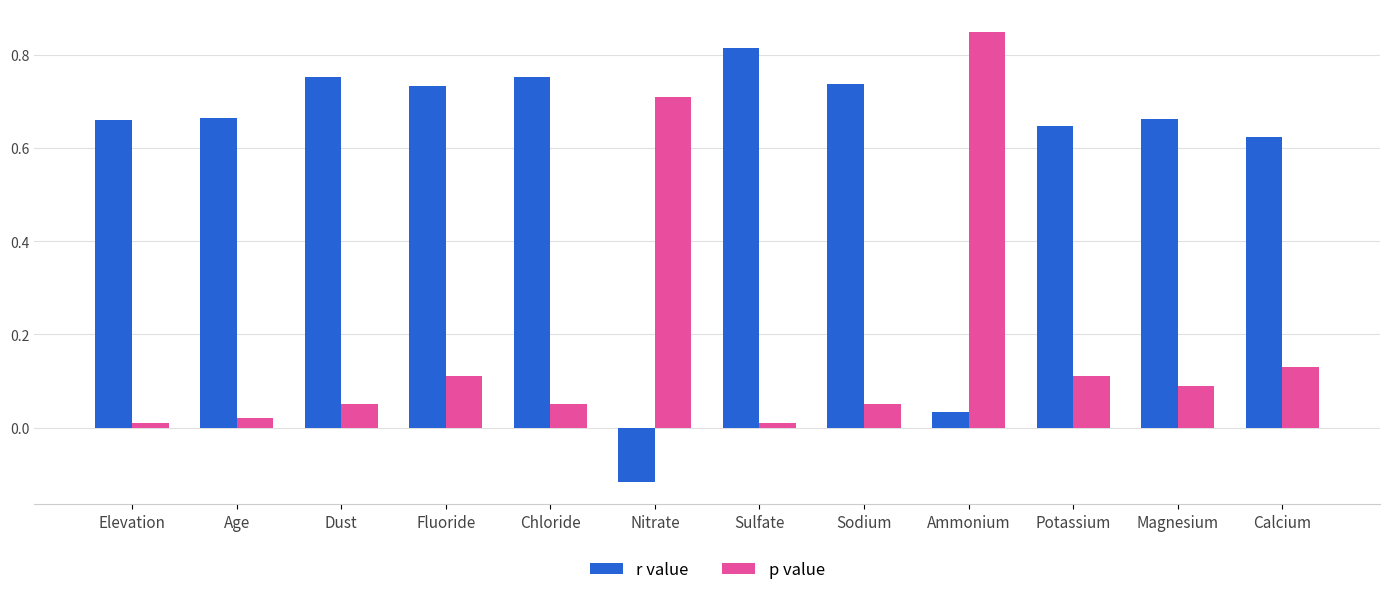

At which category is the sum across all series the highest?

Ammonium